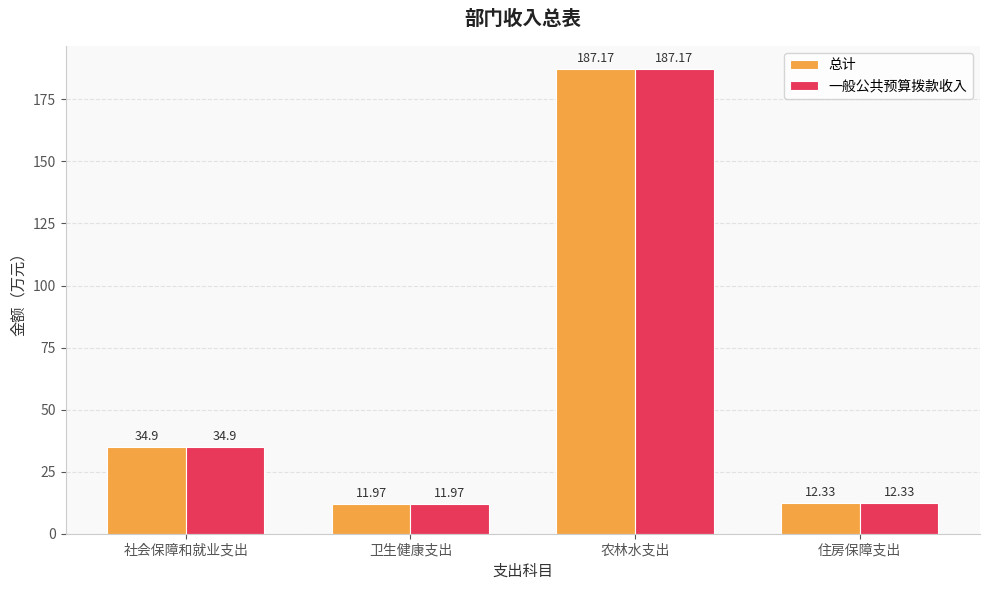

Reading left to right, transcribe all the data shown in this chart.

总计: 社会保障和就业支出=34.9	卫生健康支出=12.0	农林水支出=187.2	住房保障支出=12.3
一般公共预算拨款收入: 社会保障和就业支出=34.9	卫生健康支出=12.0	农林水支出=187.2	住房保障支出=12.3